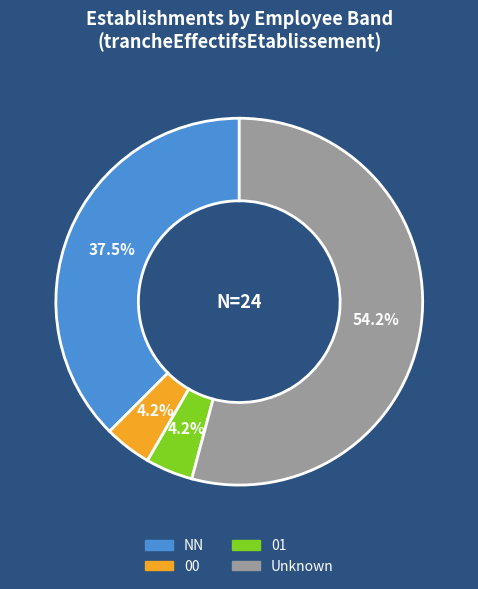

Is there any slice that represents more than half of the pie?

Yes